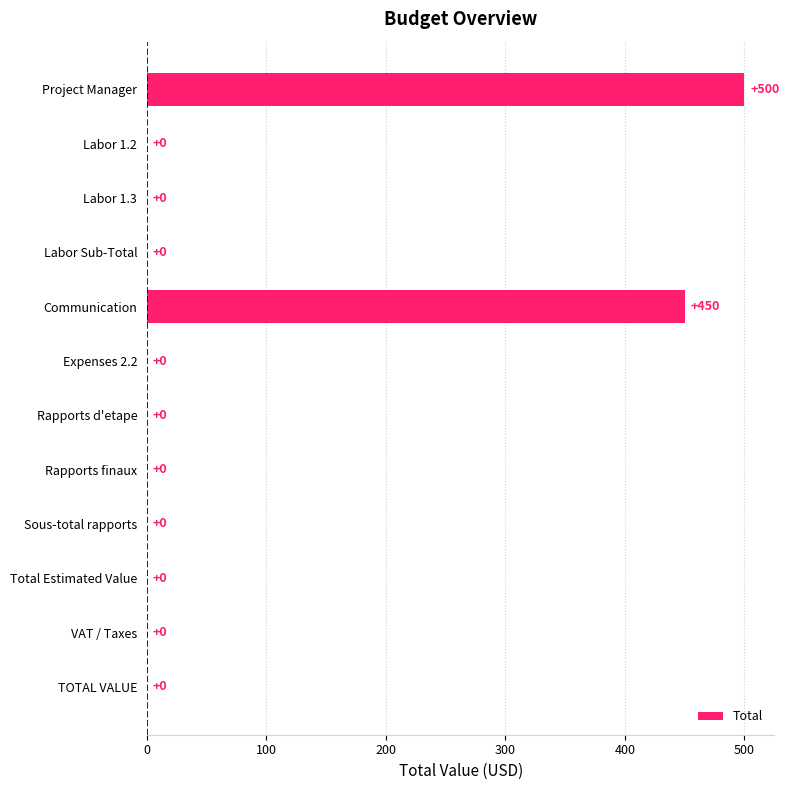

What is the greatest value displayed?

500